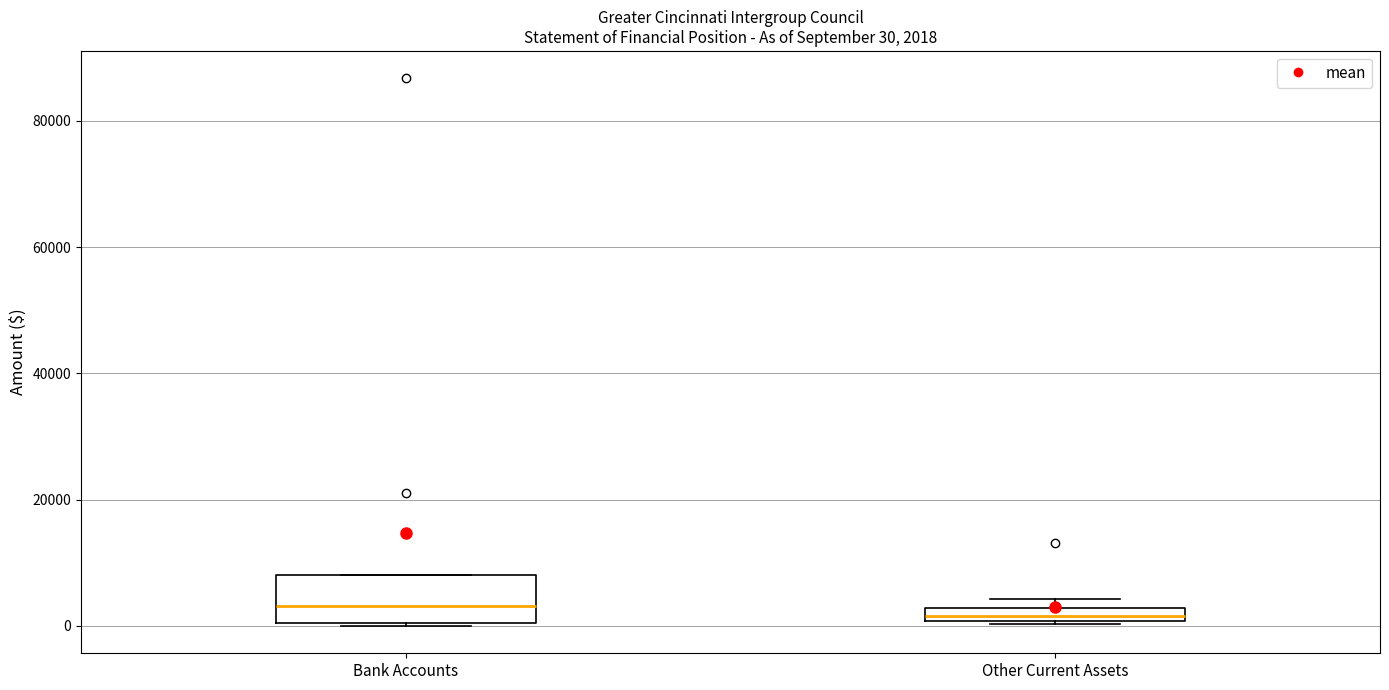

Comparing the boxes themselves (not the whiskers), which one is the tallest?

Bank Accounts